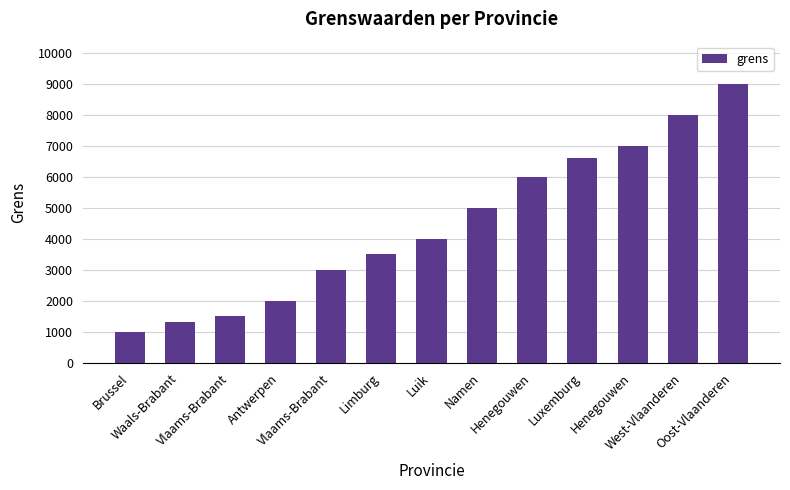

How many bars are there in total?

13